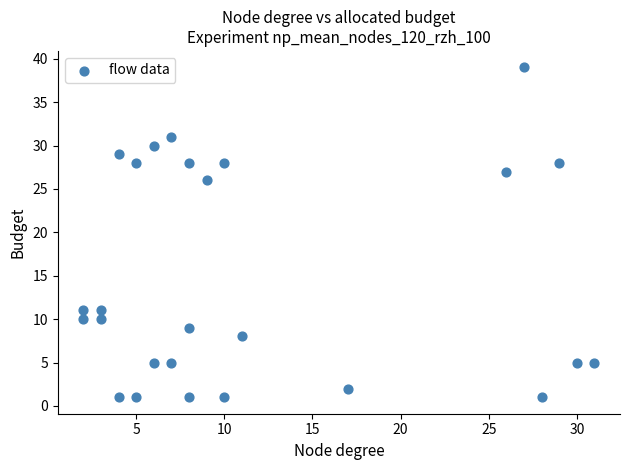

What is the range of X values (max minus min)?

29